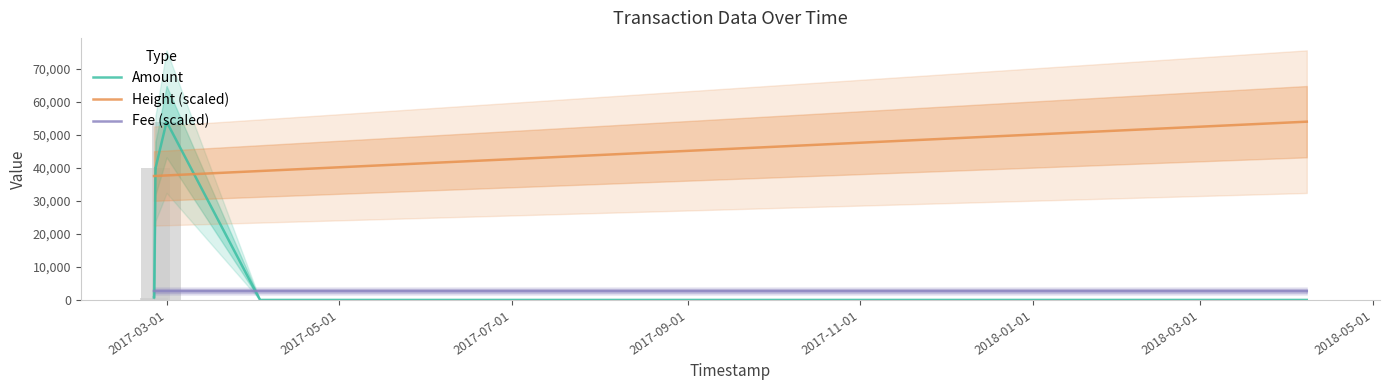

What is the label of the 6th bar from the right?

2017-07-01